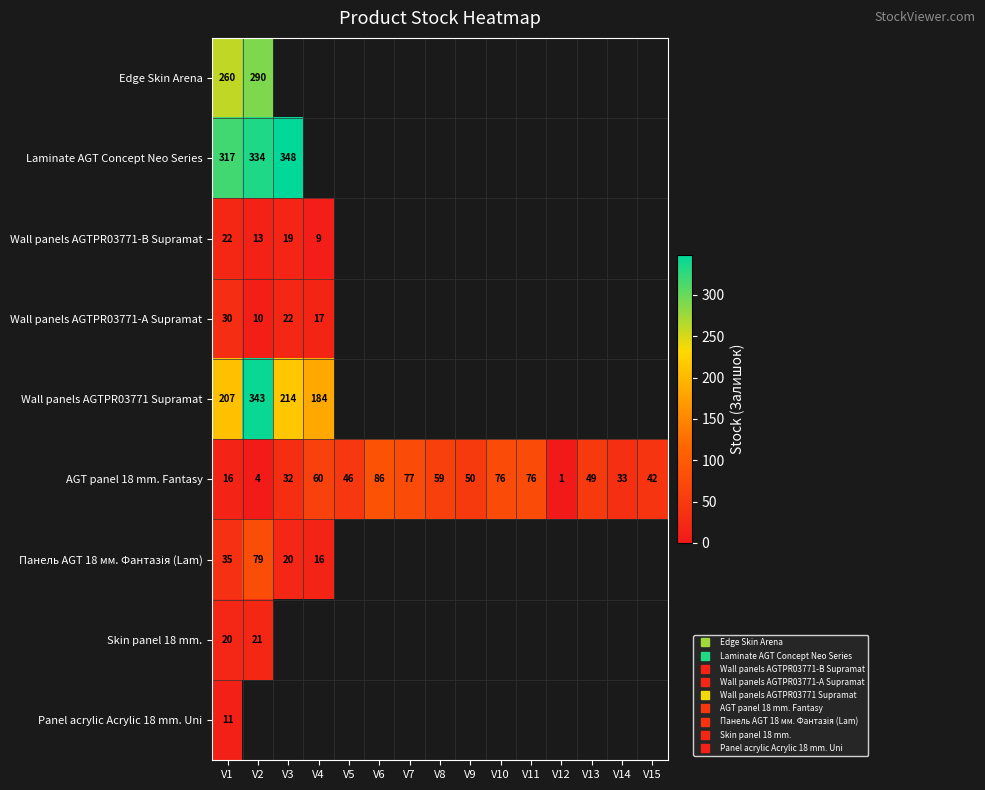

What is the difference between the maximum and minimum values in the Wall panels AGTPR03771-B Supramat series?

13.0